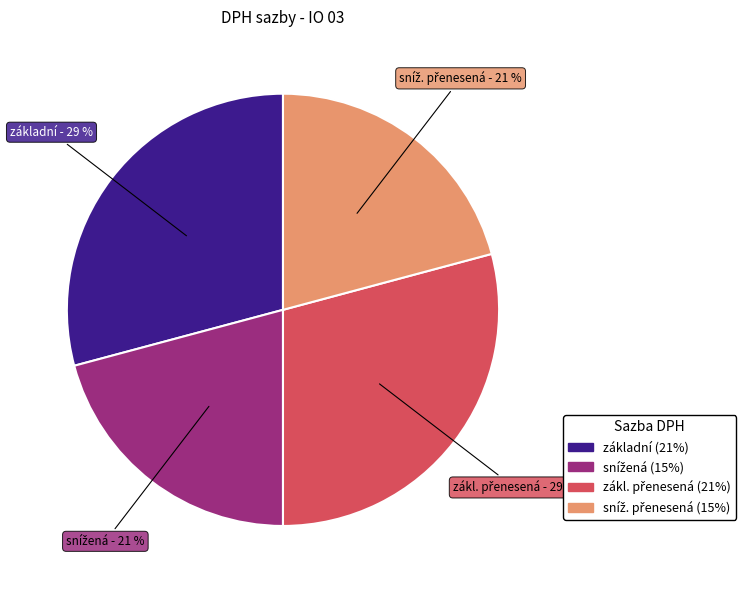

To the nearest percent, what is the difference between the largest and smallest slice percentages?

8%